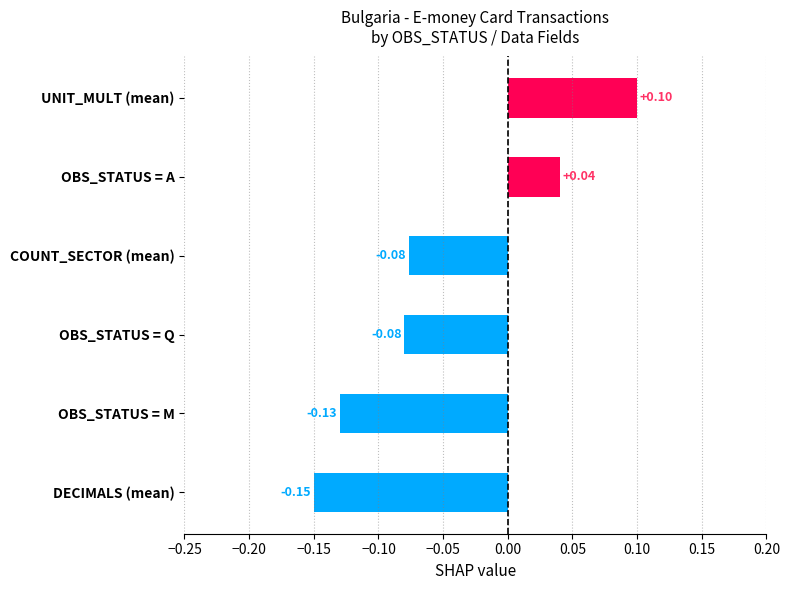

Which has a higher value, UNIT_MULT (mean) or DECIMALS (mean)?

UNIT_MULT (mean)